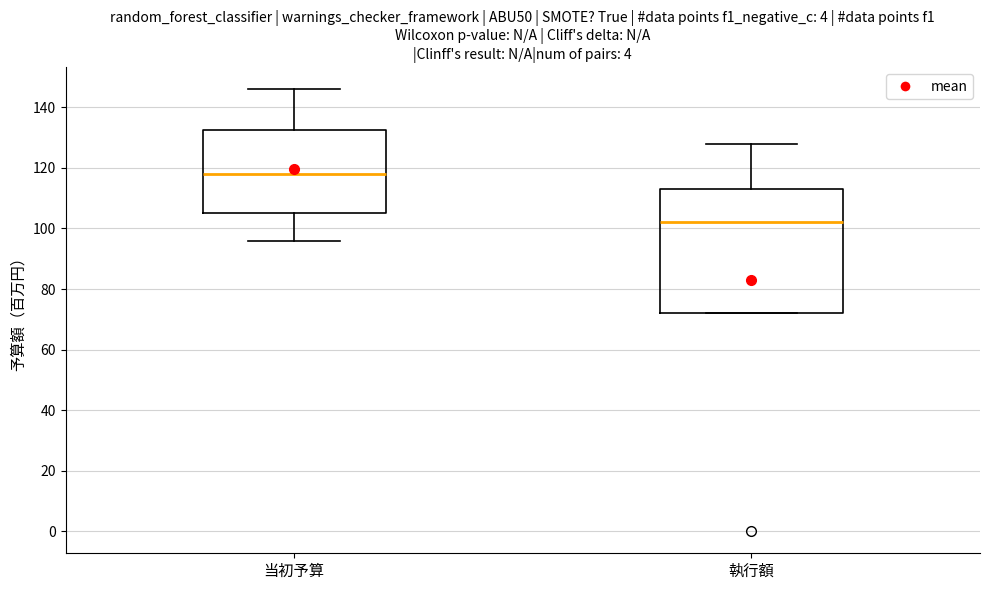

Comparing the boxes themselves (not the whiskers), which one is the tallest?

執行額